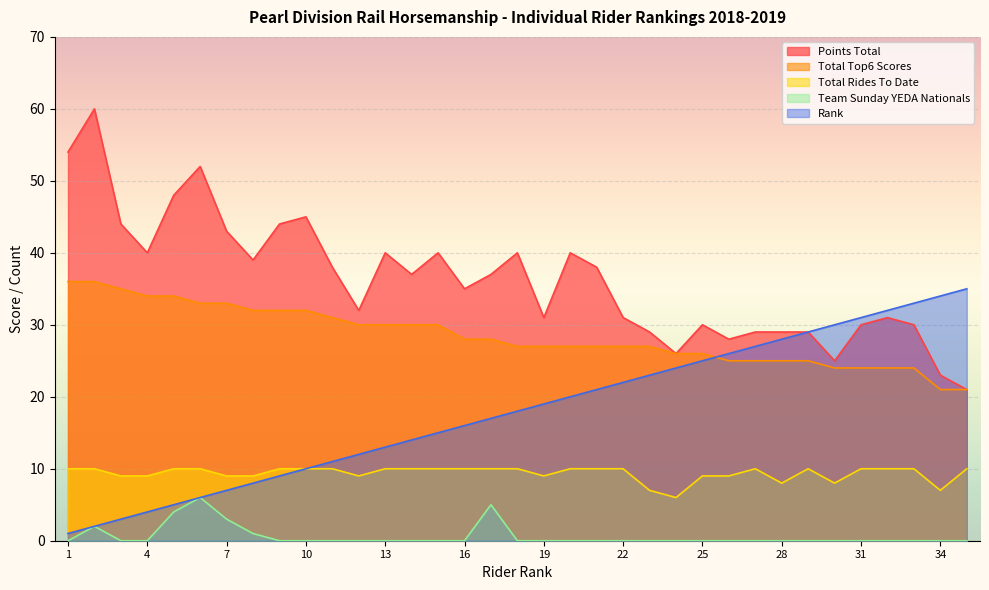

At which label does Points Total first exceed 37?

1